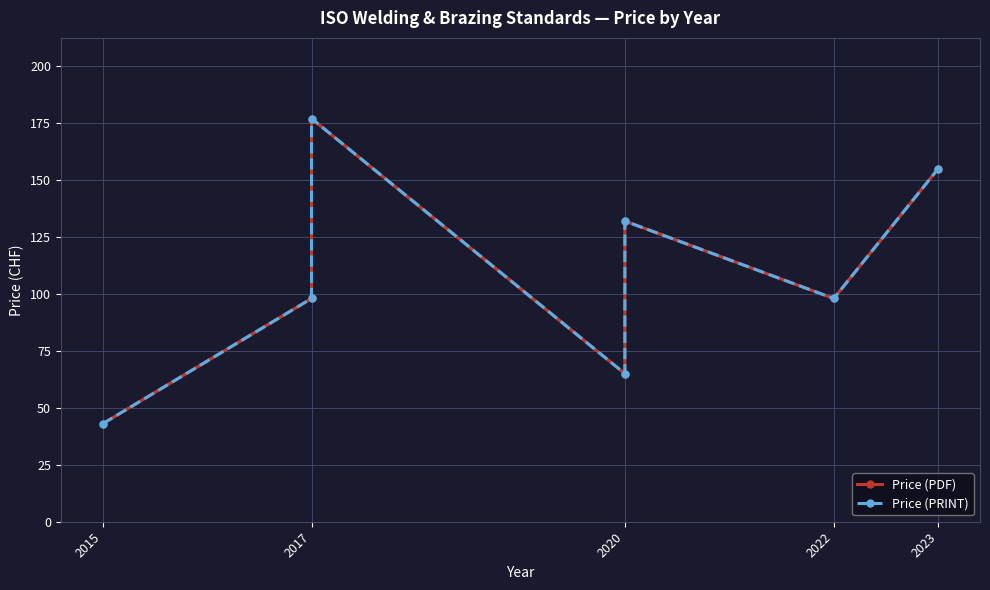

Rank the series at 2022 from lowest to highest value.

Price (PDF), Price (PRINT)